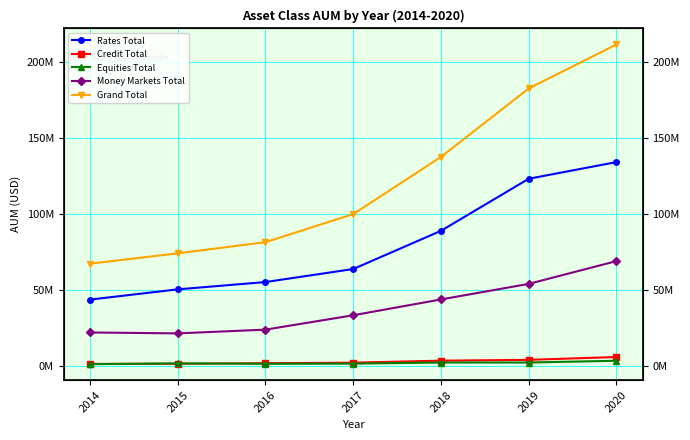

Between 2016 and 2020, which series saw the biggest shift?

Grand Total